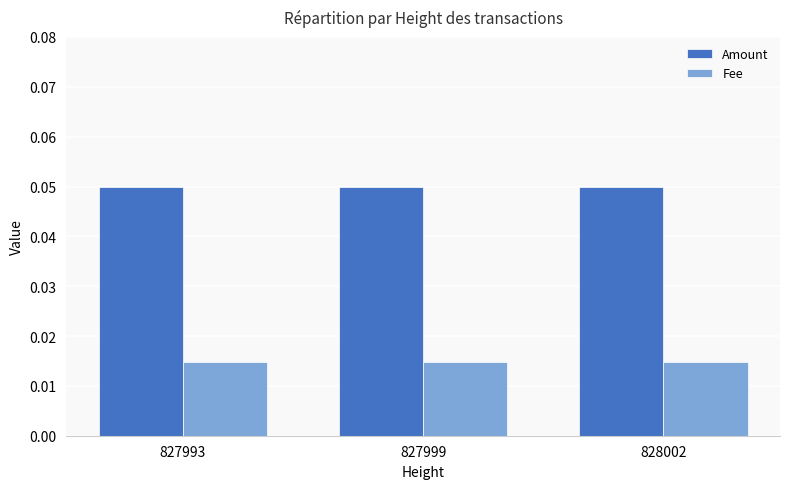

Is the value of Amount at 828002 greater than the value of Fee at 828002?

Yes